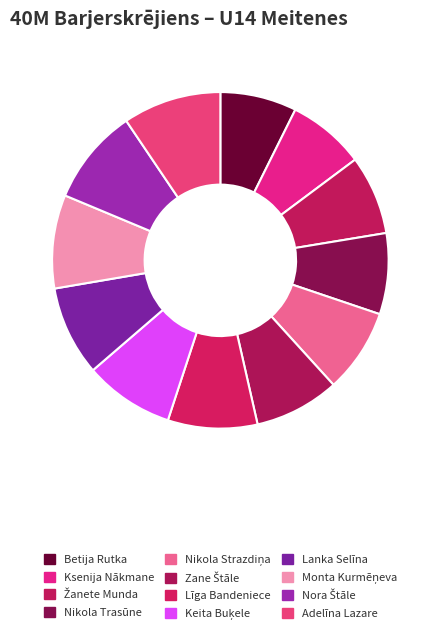

How many slices are in this pie chart?

12